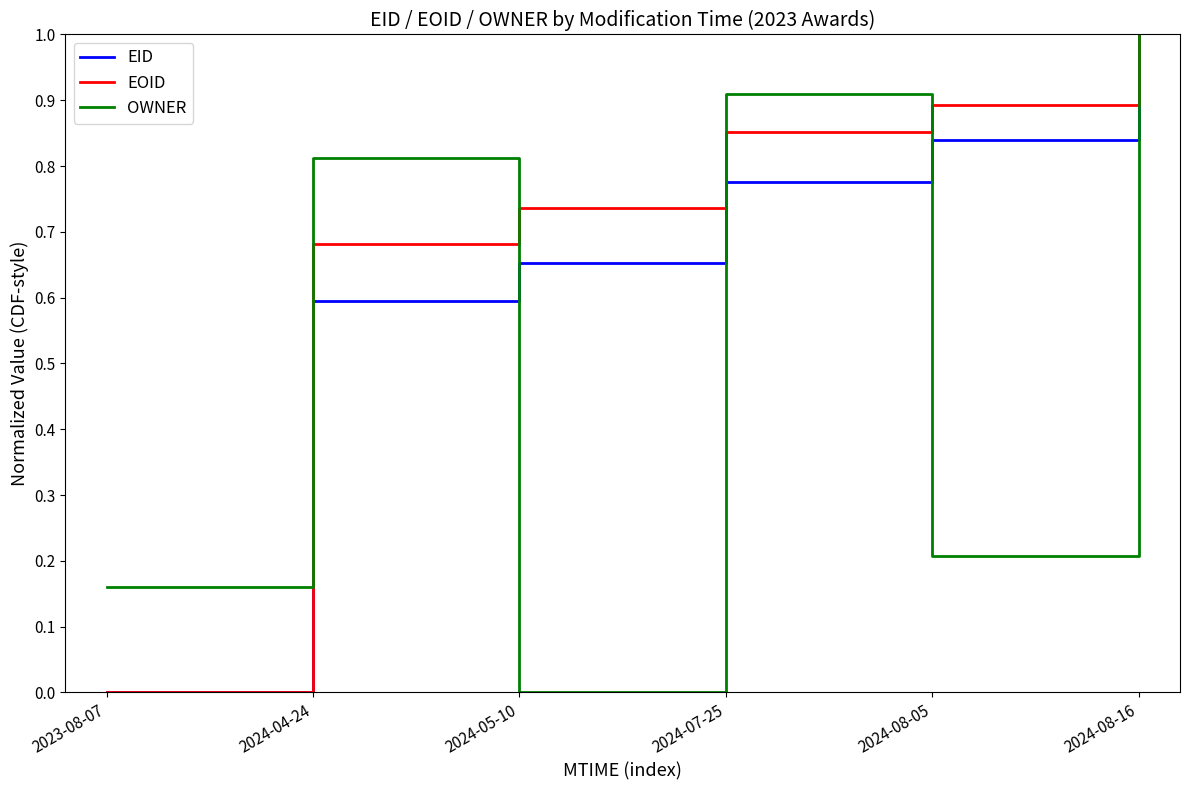

Between which two adjacent categories do EOID and OWNER first intersect?

2024-04-24 and 2024-05-10